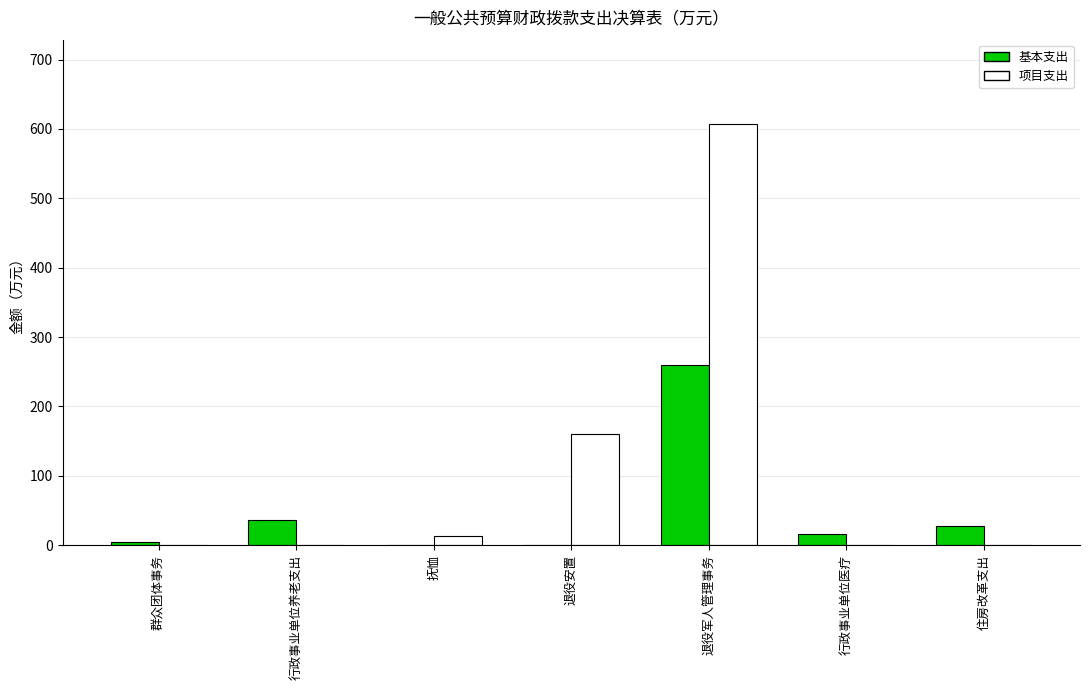

The 基本支出 series shows 27.2 at 住房改革支出. True or false?

True